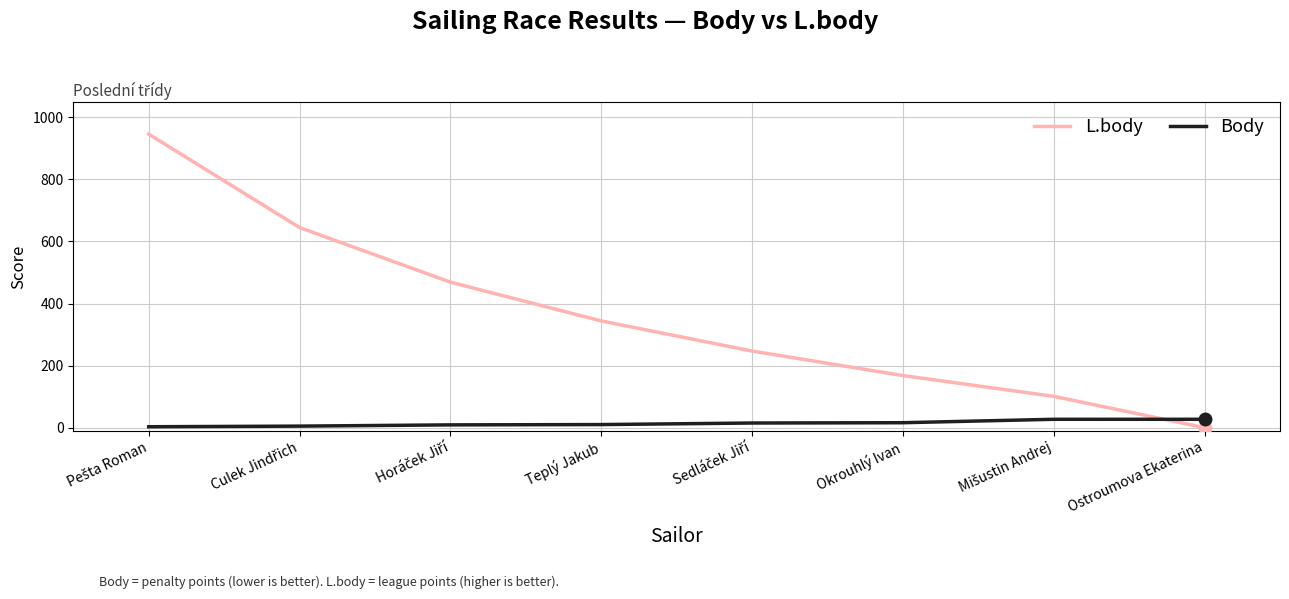

Which series has the largest total across all categories?

L.body